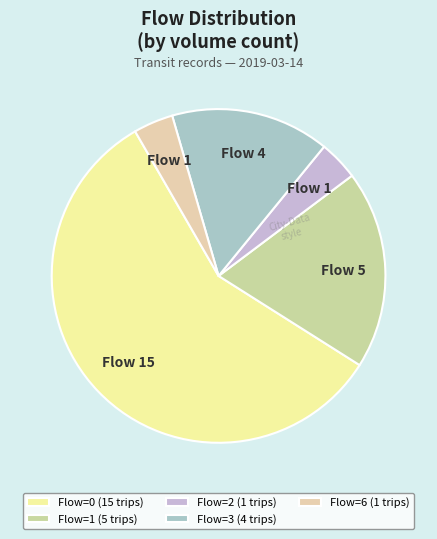

Is there a majority slice in this chart?

Yes